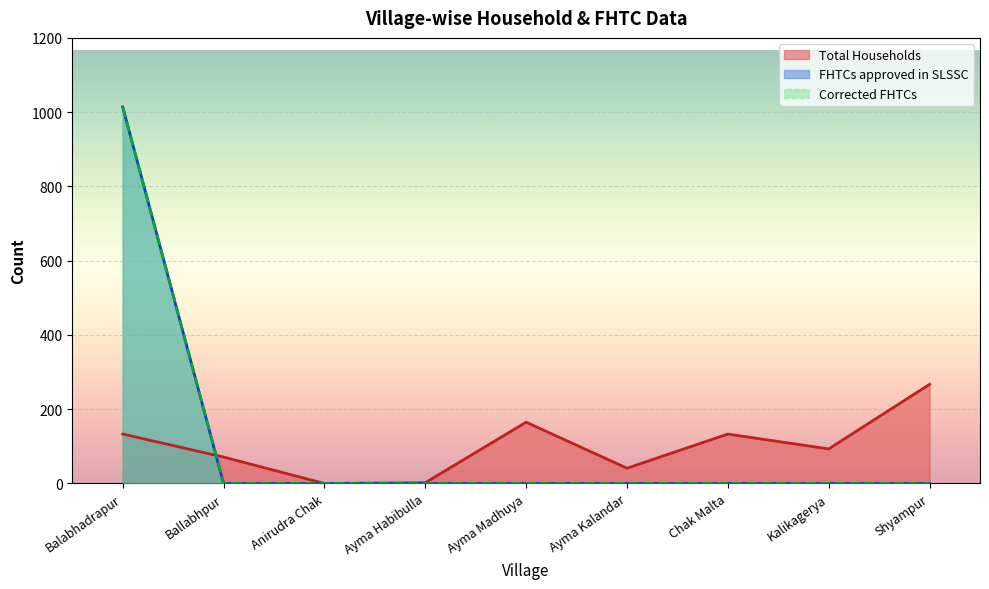

Which series has the widest spread of values?

FHTCs approved in SLSSC